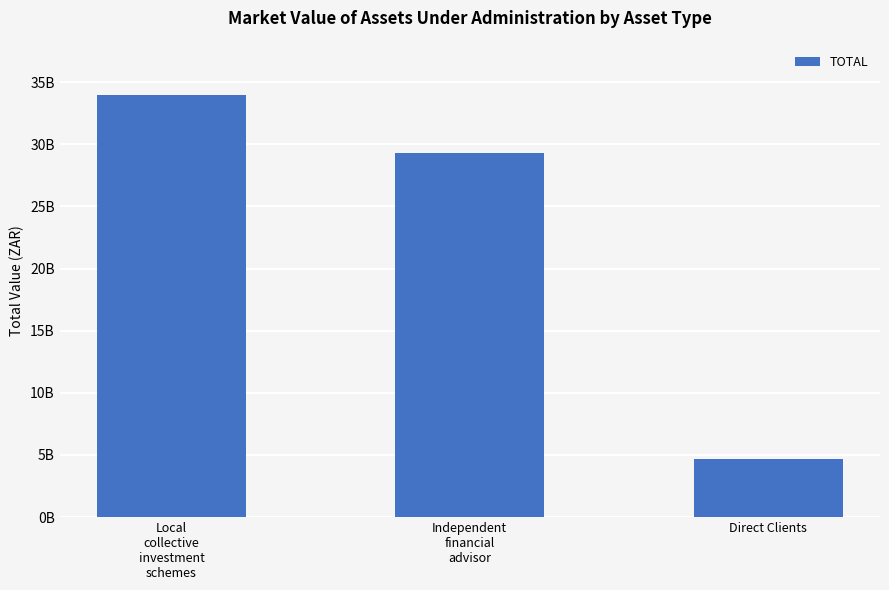

Which label corresponds to the largest value in the chart?

Local
collective
investment
schemes